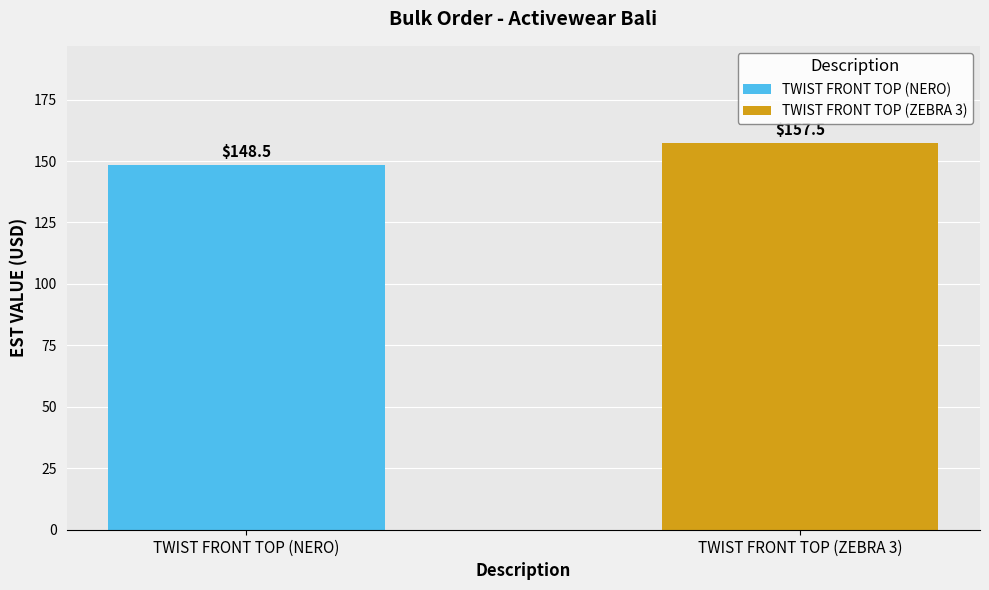

Rank the categories by value from highest to lowest.

TWIST FRONT TOP (ZEBRA 3), TWIST FRONT TOP (NERO)